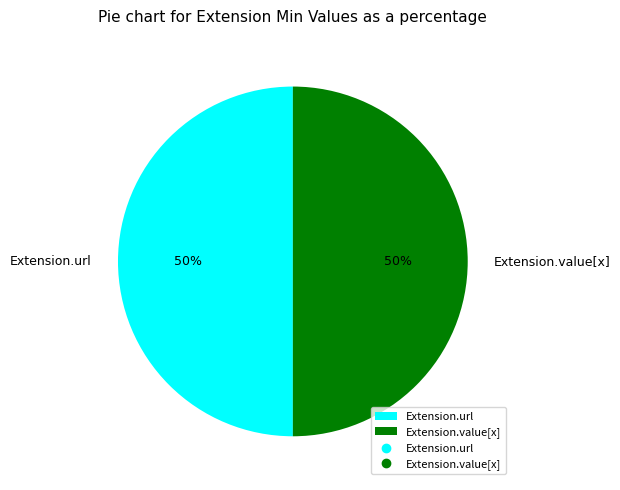

To the nearest percent, what is the average slice percentage?

50%